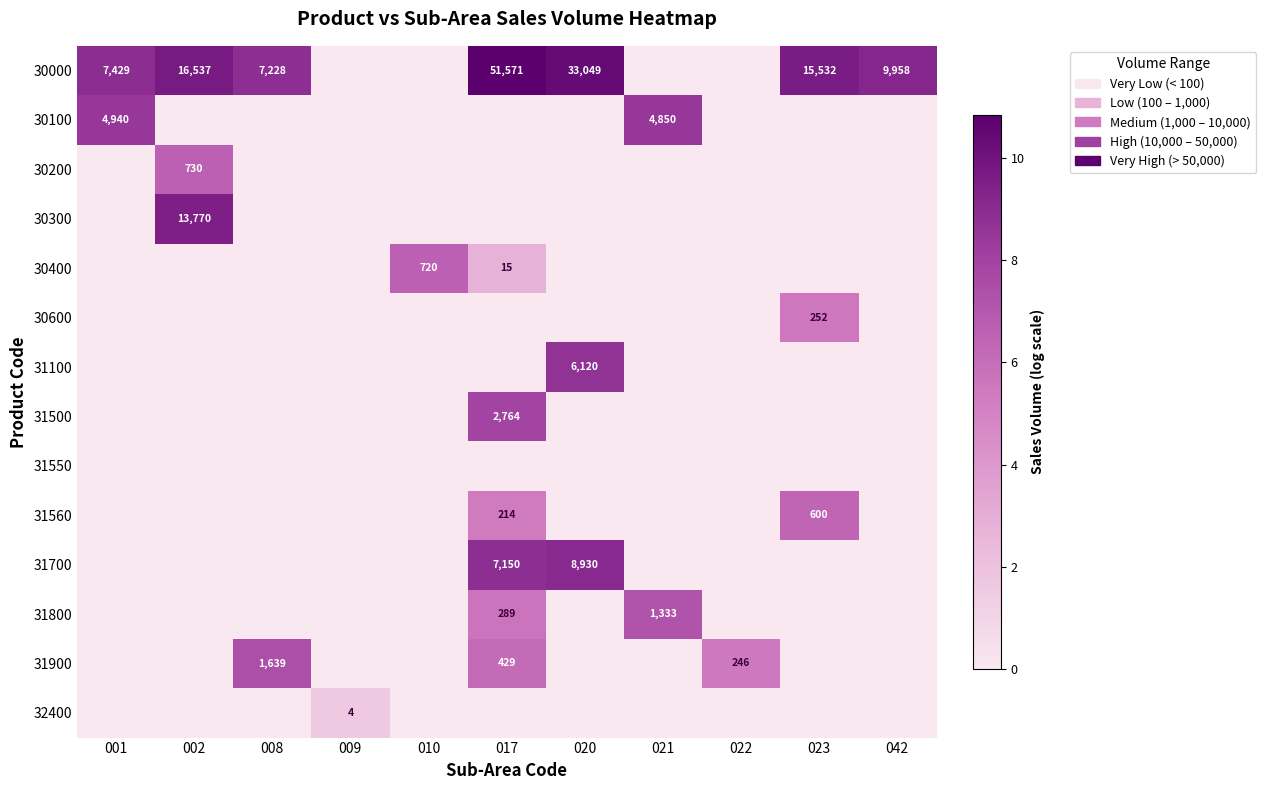

How many 30400 values are between 0 and 1?

9